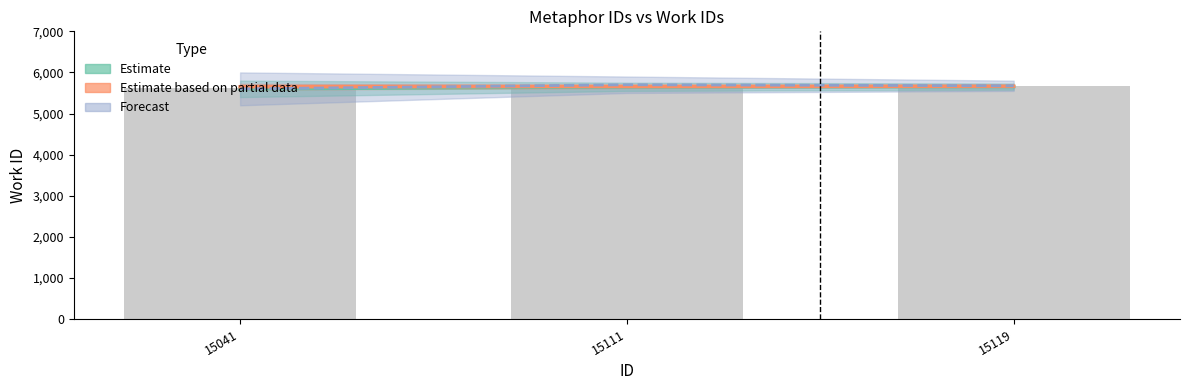

What is the maximum value for id?

5655